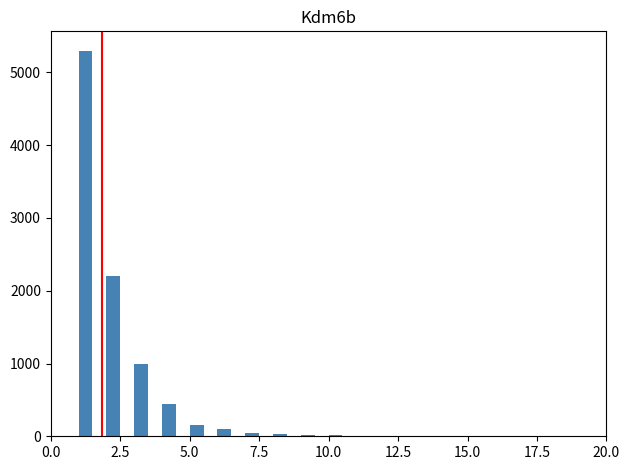

Around what value on the x-axis is the tallest bar? Give the approximate position of its centre, as read against the axis.

1.5